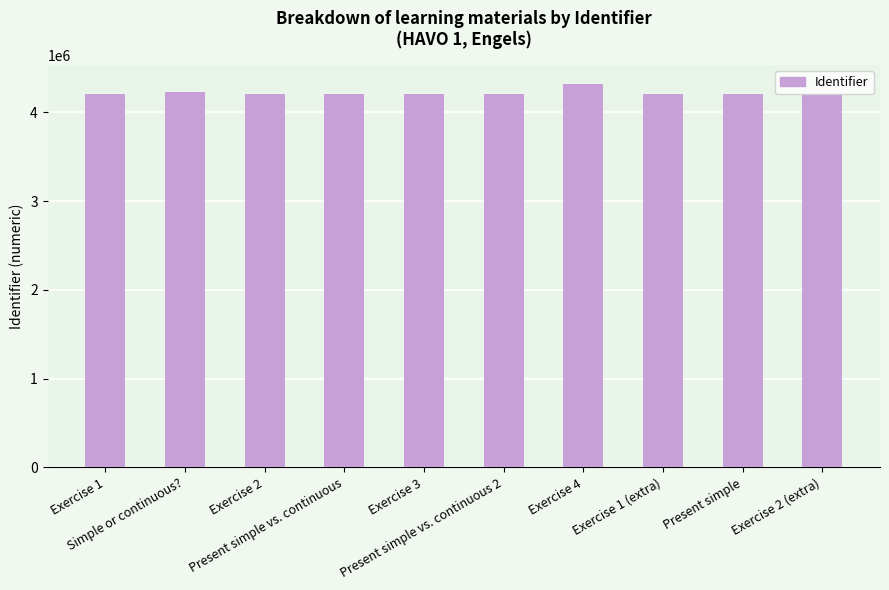

What is the difference between the maximum and minimum values?

112038